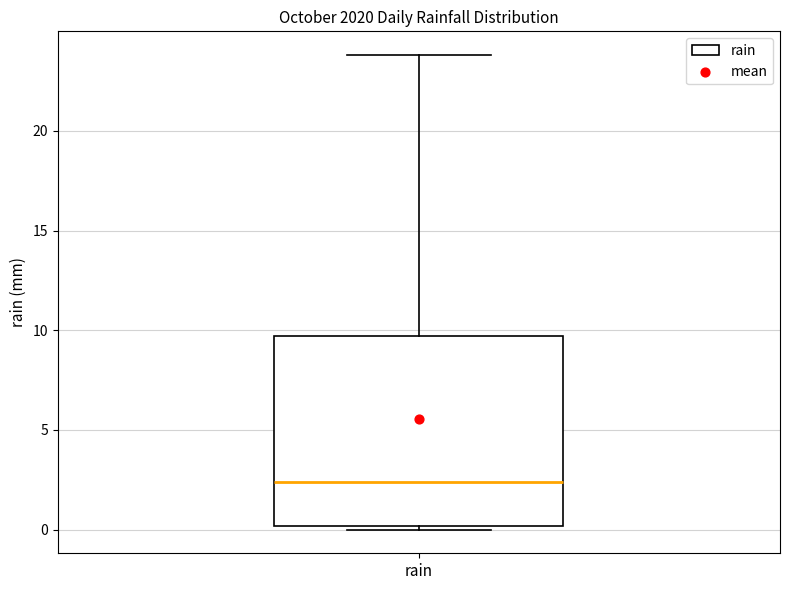

Read this box plot against the y-axis: the position of the median line, the range covered by the box, and the ends of both whiskers. The values are not printed on the chart, so give them approximately, as read against the axis.

median 2.5, box 0.0 to 9.5, whiskers 0.0 (just below the box's lower edge) to 24.0